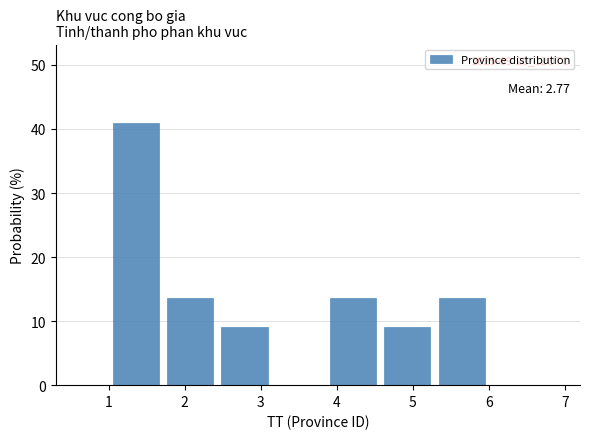

Over which range of the x-axis is the bar tallest?

1.0 to 1.7